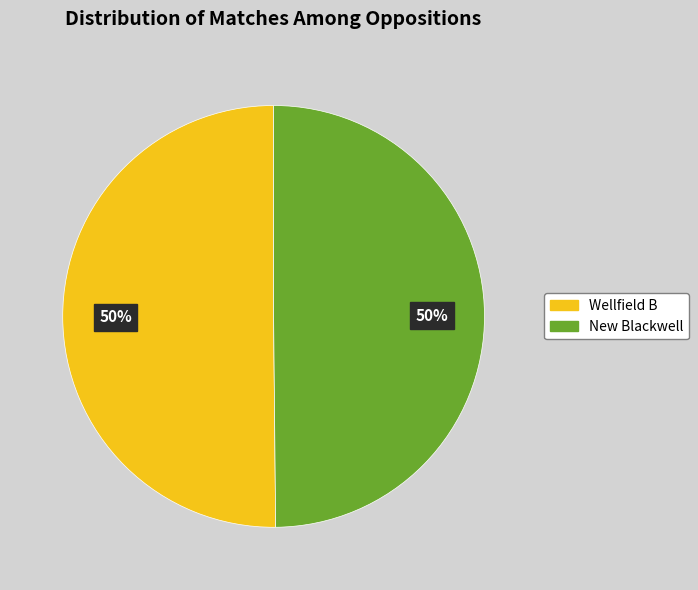

What percentage is the New Blackwell slice, to the nearest percent?

50%